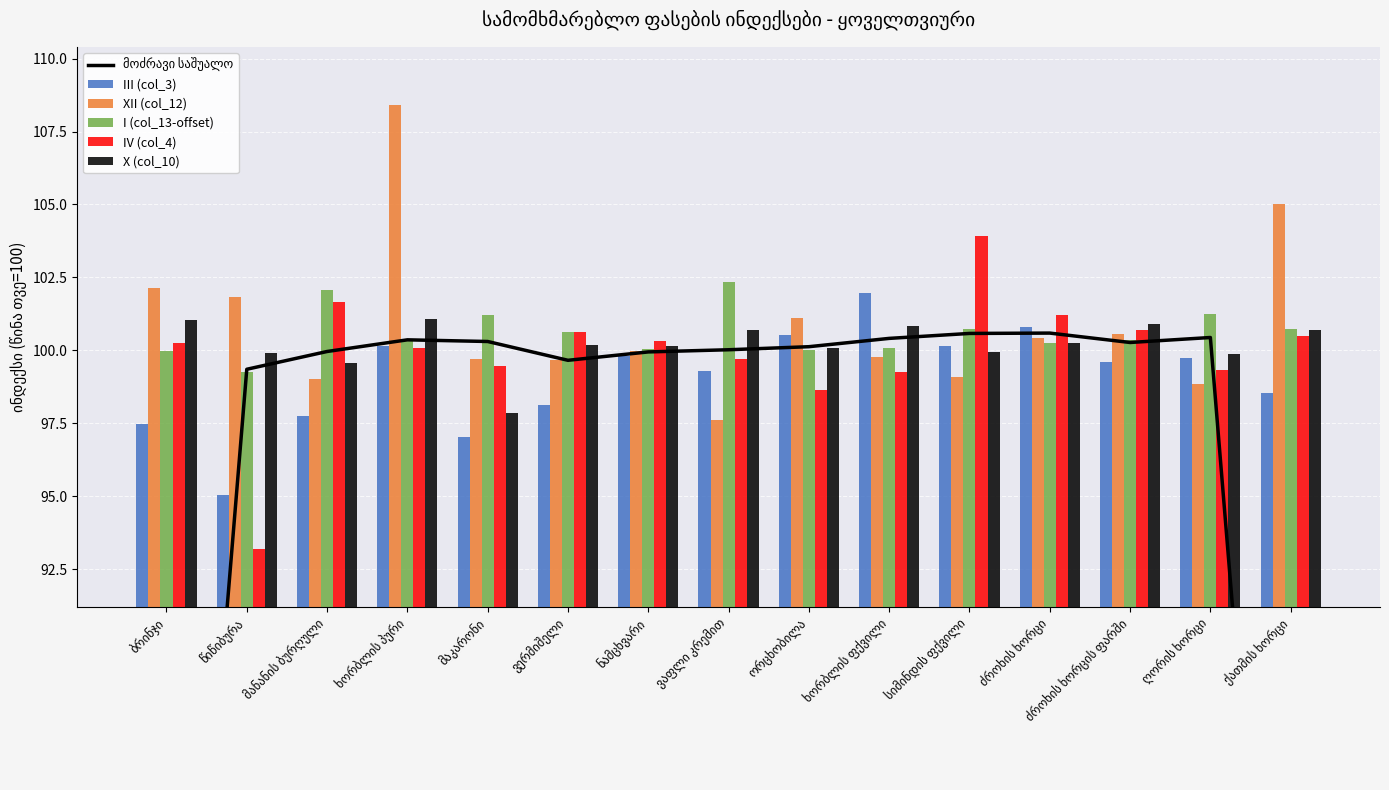

At which label does IV (col_4) first exceed 100?

ბრინჯი